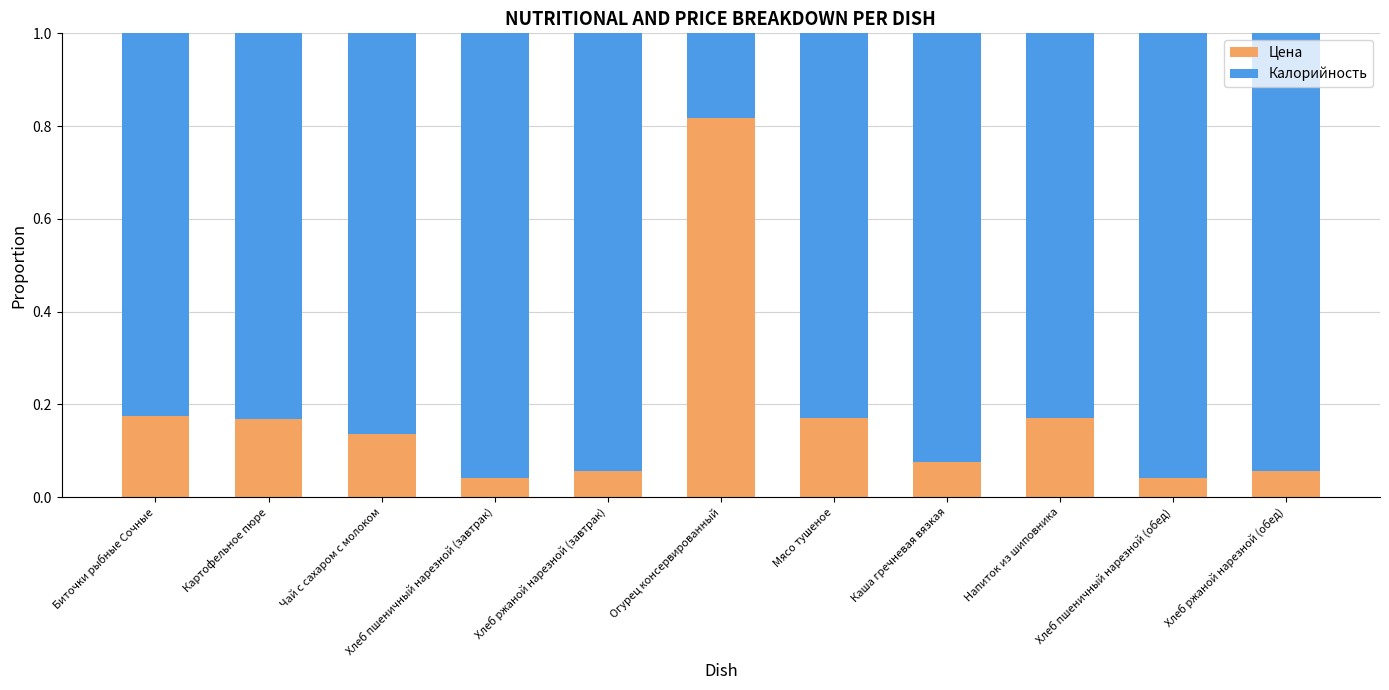

At which label does Цена reach its peak?

Огурец консервированный